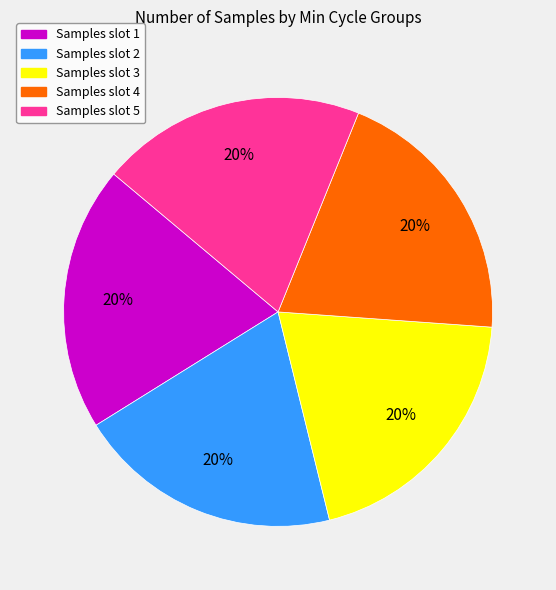

Does any single category account for the majority?

No